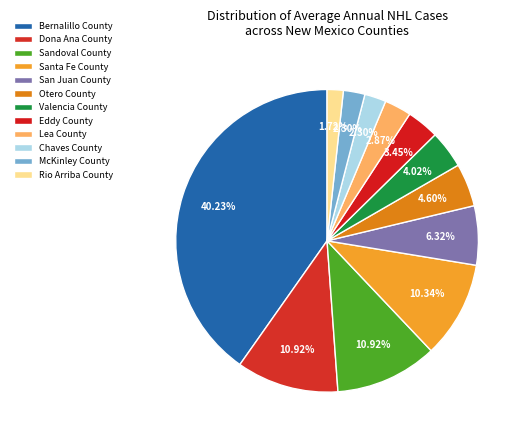

To the nearest percent, what is the average slice percentage?

8%